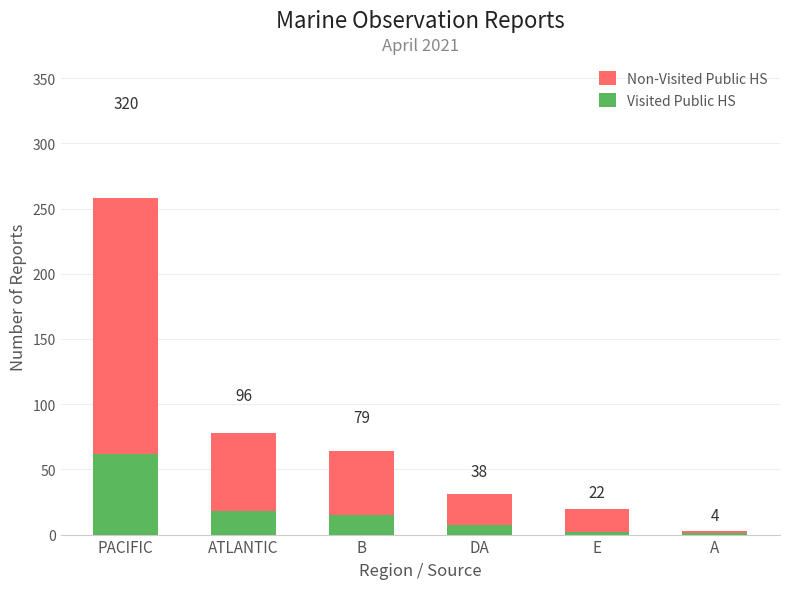

Where is Non-Visited Public HS nearest to the value 130?

ATLANTIC